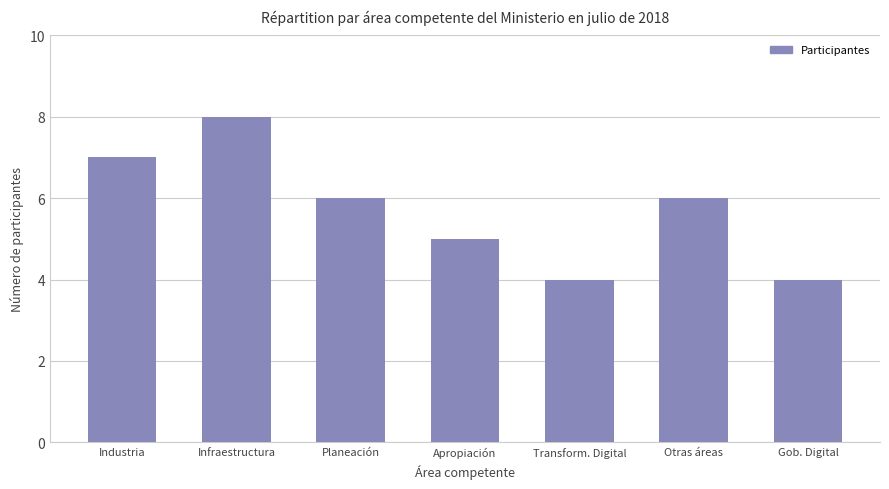

The value at Industria is 7. True or false?

True